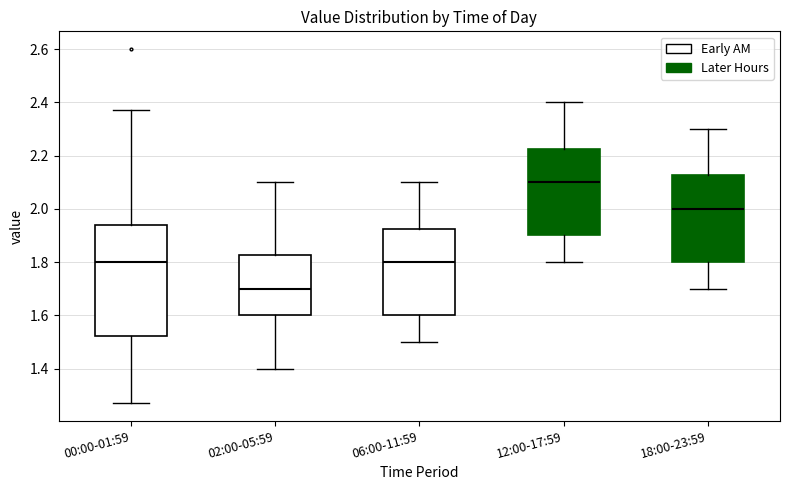

Reading left to right, read every box against the y-axis: the position of its median line, the range the box covers, and the ends of its whiskers. The values are not printed on the chart, so give them approximately, as read against the axis.

00:00-01:59: median 1.80, box 1.52 to 1.94, whiskers 1.28 to 2.38
02:00-05:59: median 1.70, box 1.60 to 1.82, whiskers 1.40 to 2.10
06:00-11:59: median 1.80, box 1.60 to 1.92, whiskers 1.50 to 2.10
12:00-17:59: median 2.10, box 1.90 to 2.22, whiskers 1.80 to 2.40
18:00-23:59: median 2.00, box 1.80 to 2.12, whiskers 1.70 to 2.30